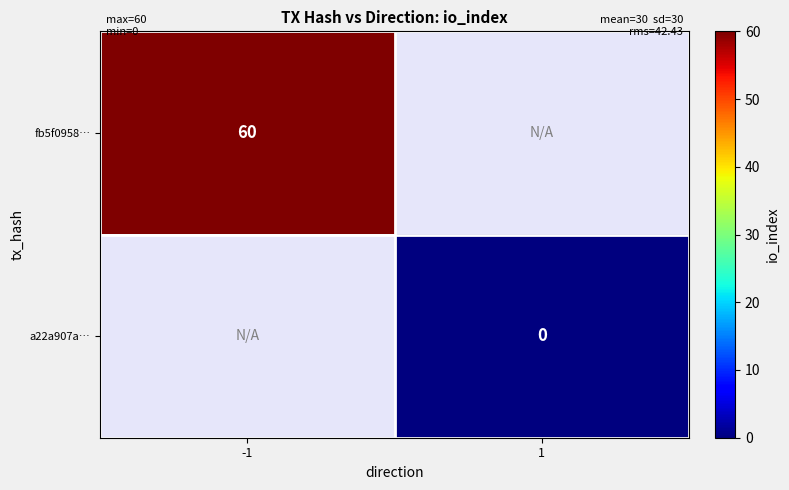

Is the value of a22a907a… at 1 greater than the value of fb5f0958… at -1?

No